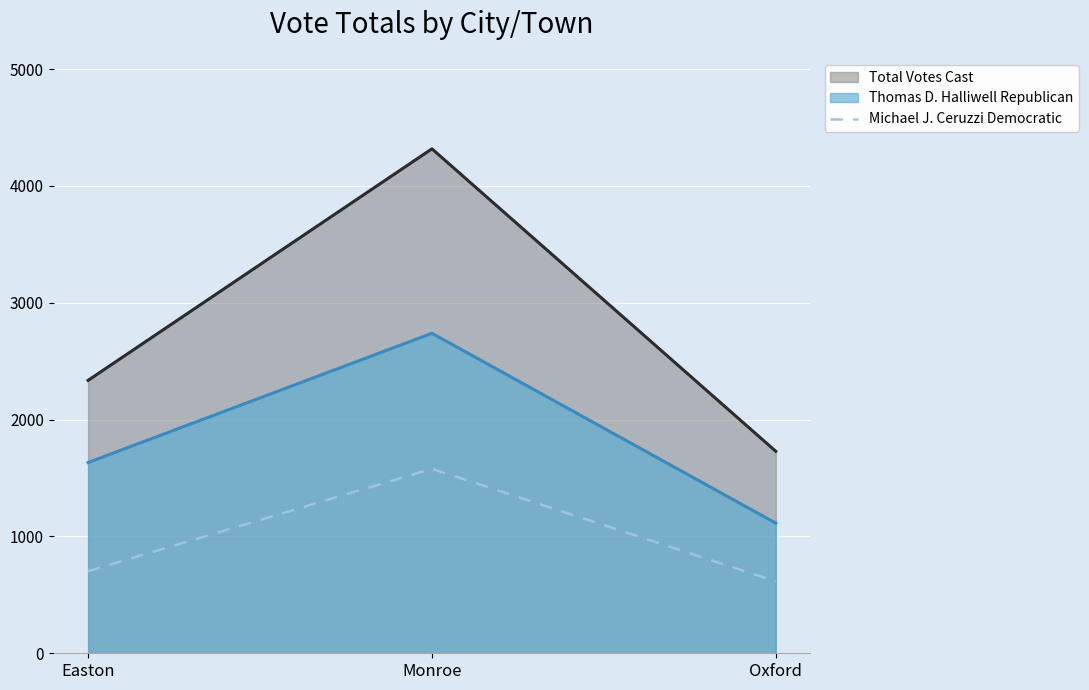

How many lines are shown in the chart?

3